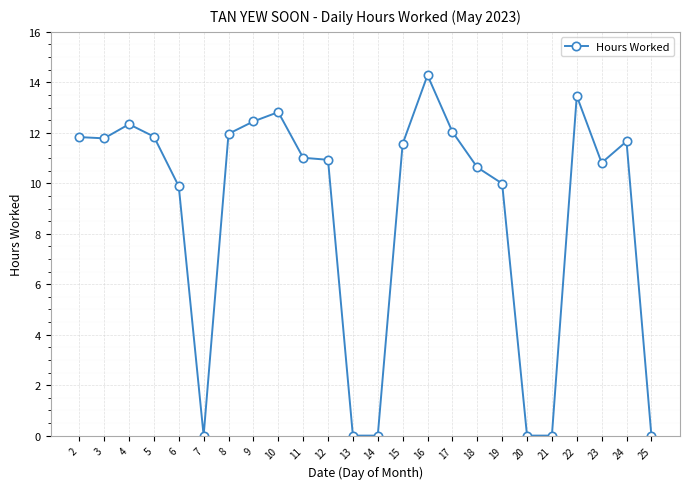

What is the difference between the second highest and minimum values?

13.5